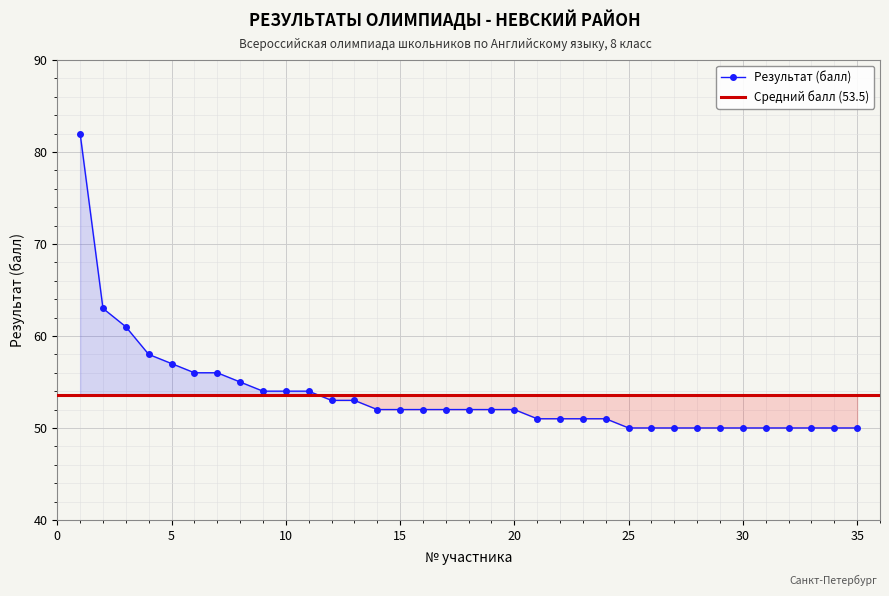

Which label corresponds to the largest value in the chart?

1